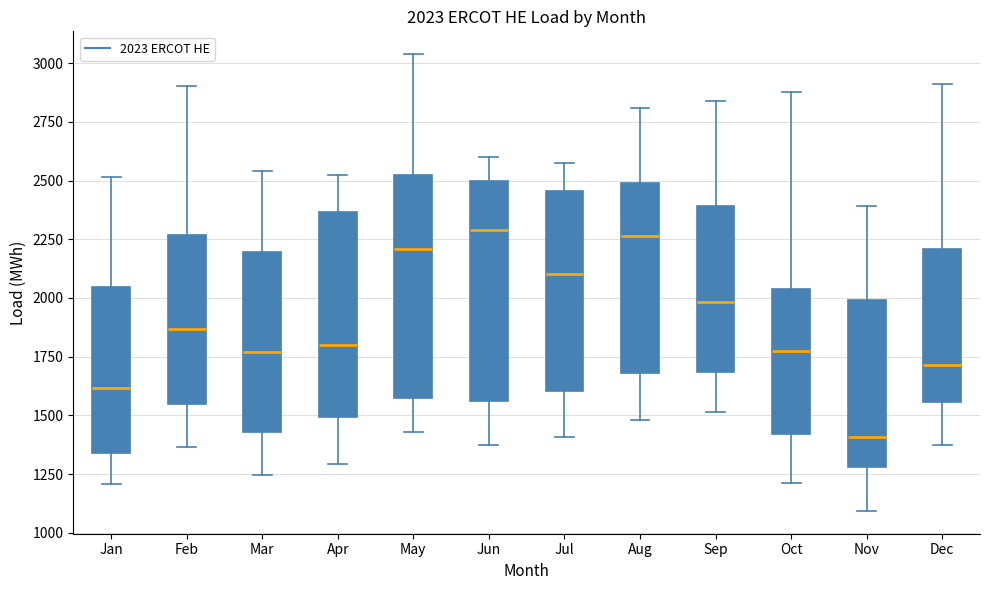

Which box's median line is the lowest?

Nov